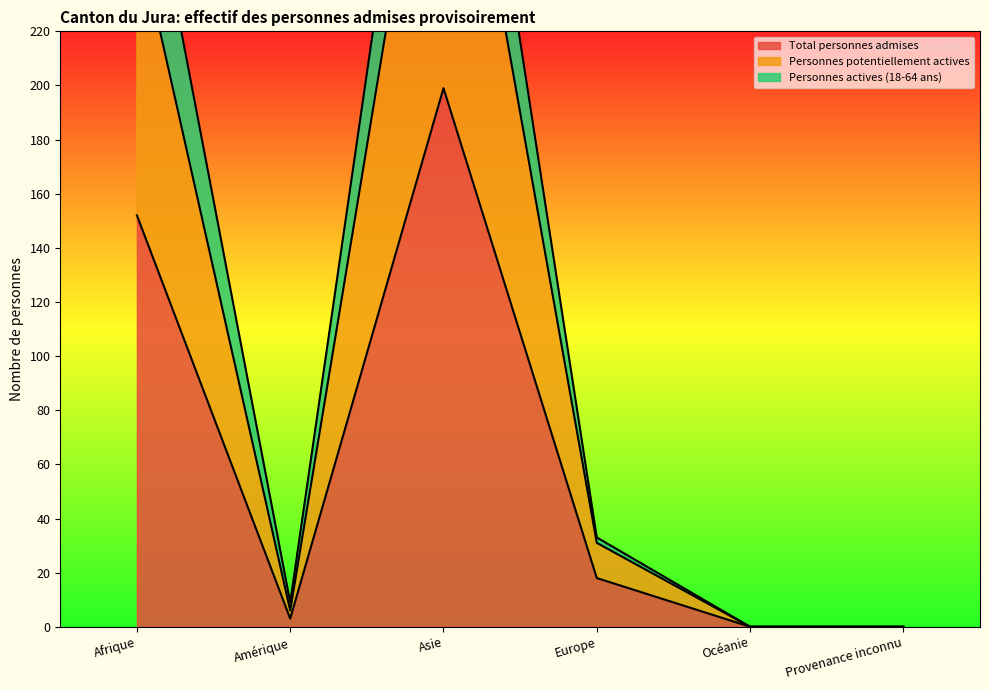

How many distinct data groups are displayed?

3